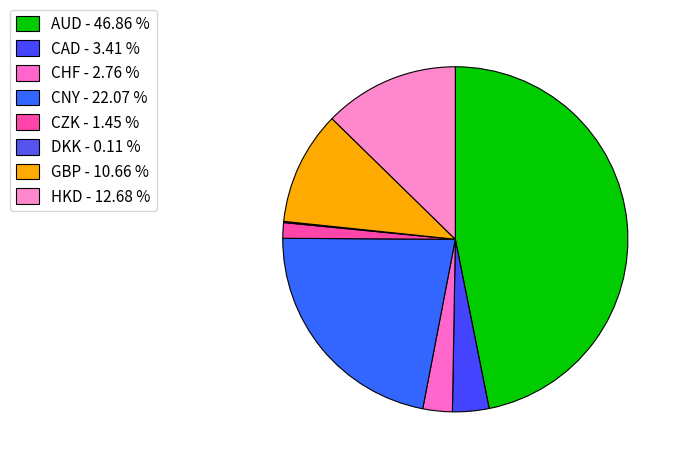

What percentage is the CAD slice, to the nearest percent?

3%